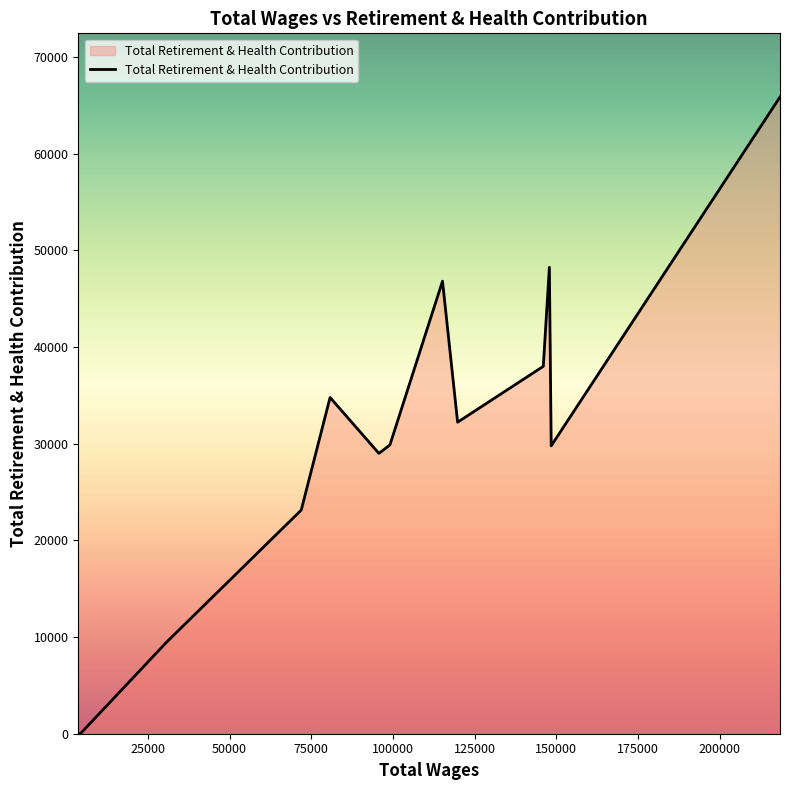

What is the difference between the maximum and minimum values?

65847